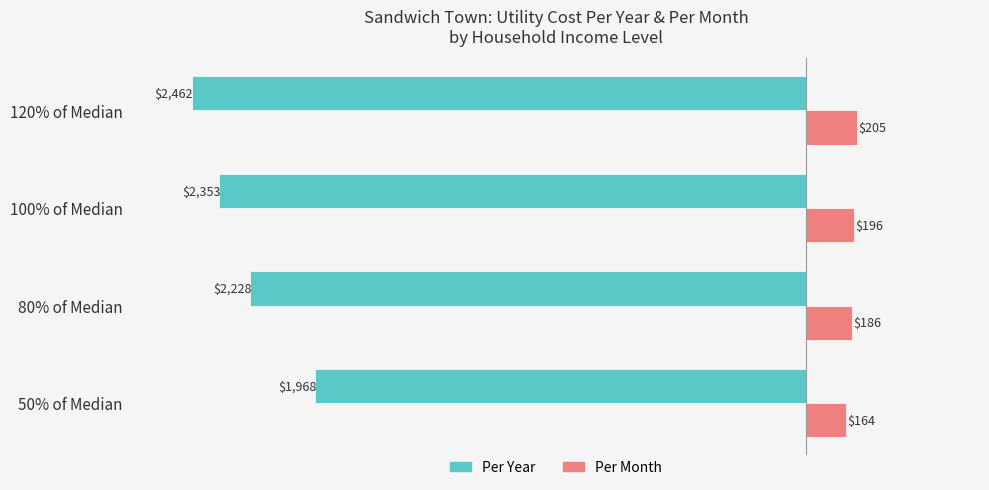

Which series has the largest total across all categories?

Per Month